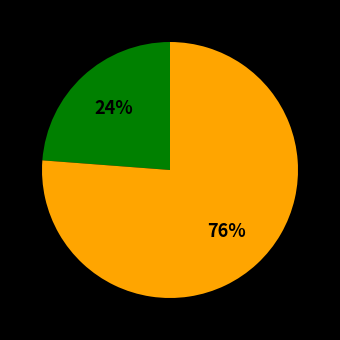

To the nearest percent, what is the difference between the largest and smallest slice percentages?

52%